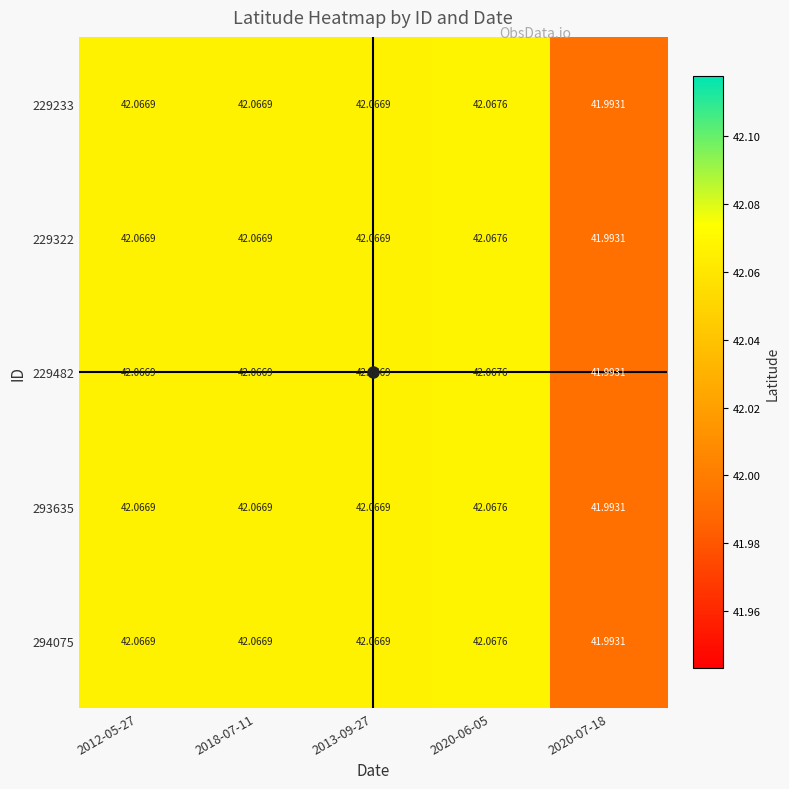

What is the total value across all series at 2020-06-05?

210.3